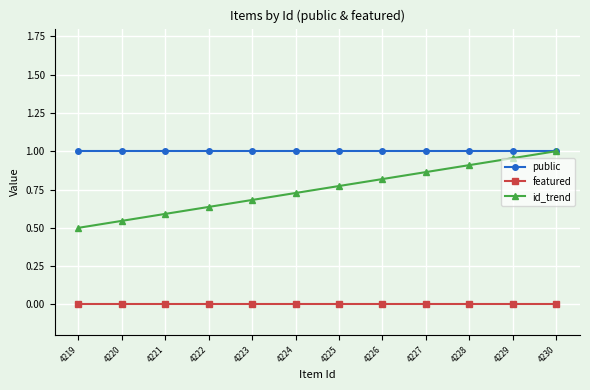

Rank the series by their average value, from lowest to highest.

featured, id_trend, public